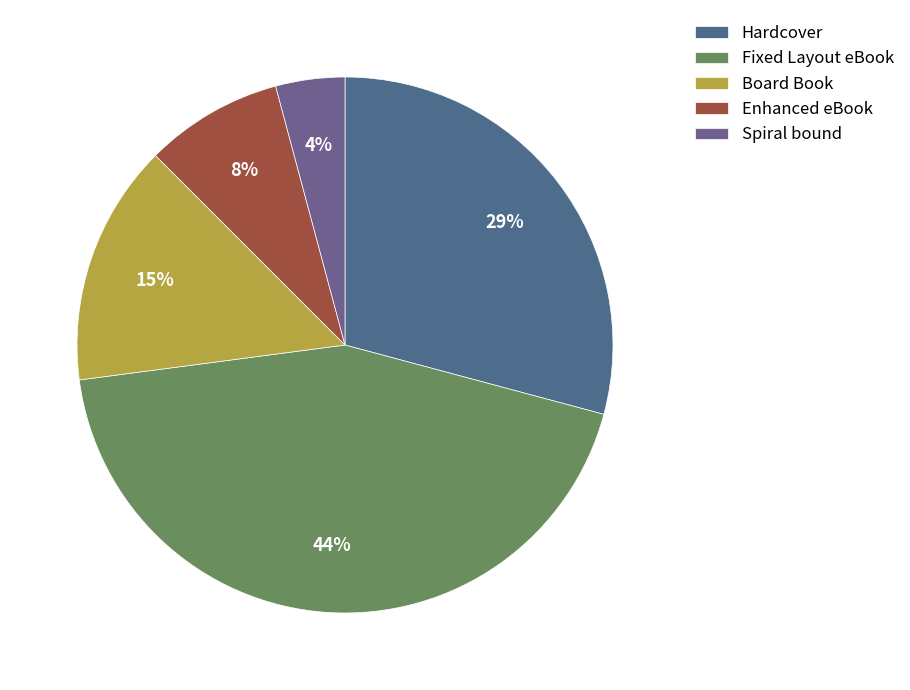

To the nearest percent, what is the average slice percentage?

20%